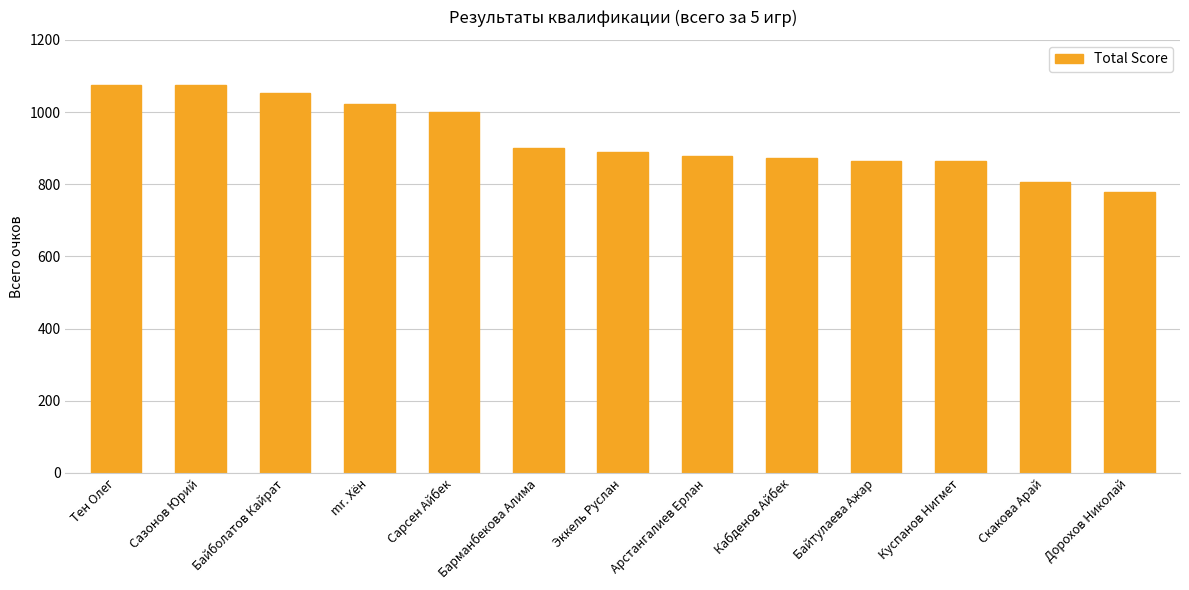

What is the difference between the maximum and minimum values?

297